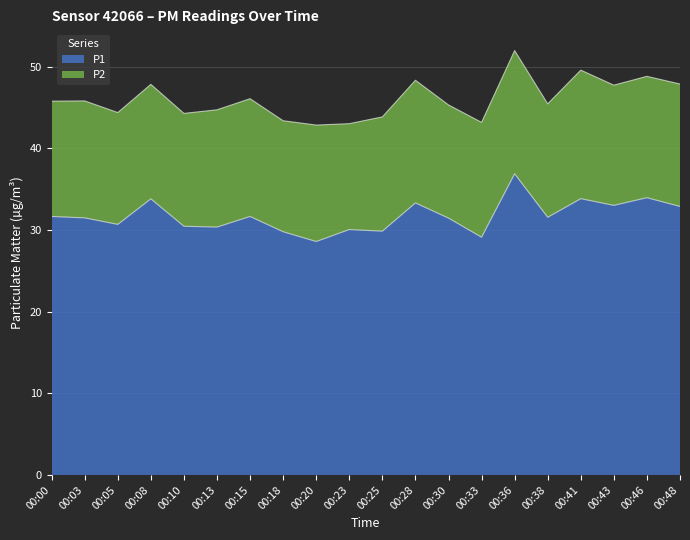

Read the value at 00:33.

29.1